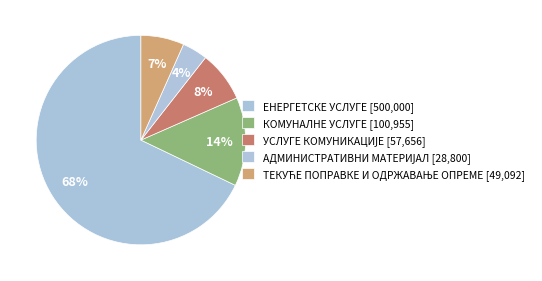

How much of the chart is everything except АДМИНИСТРАТИВНИ МАТЕРИЈАЛ?

96.1%